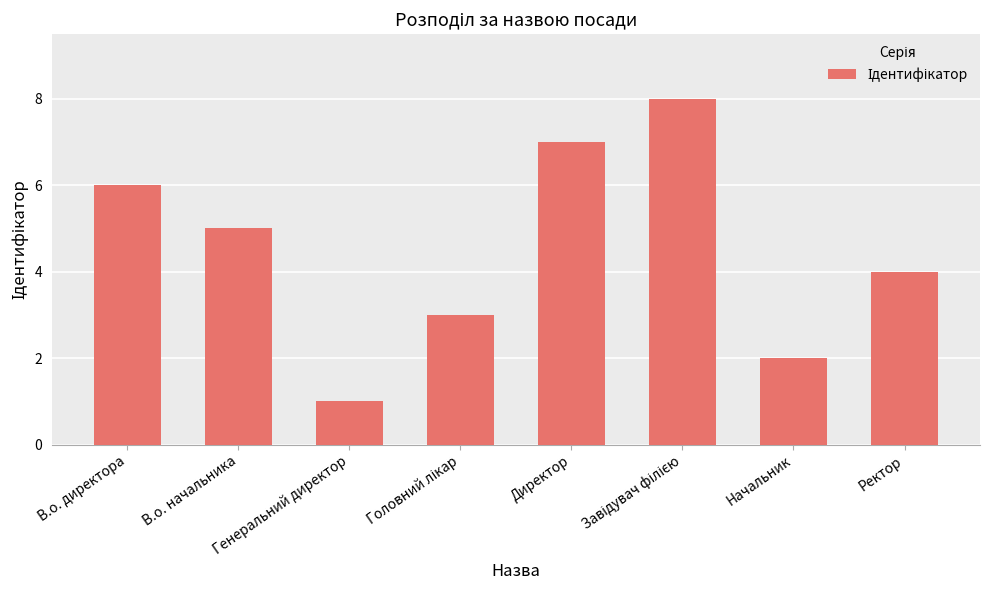

The chart shows a value of 2 at Начальник. True or false?

True